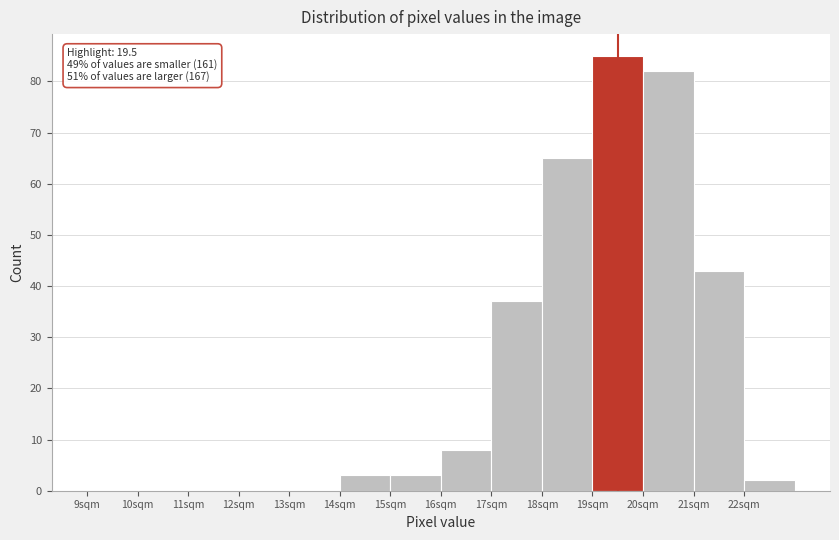

Over which range of the x-axis is the bar tallest?

19 to 20